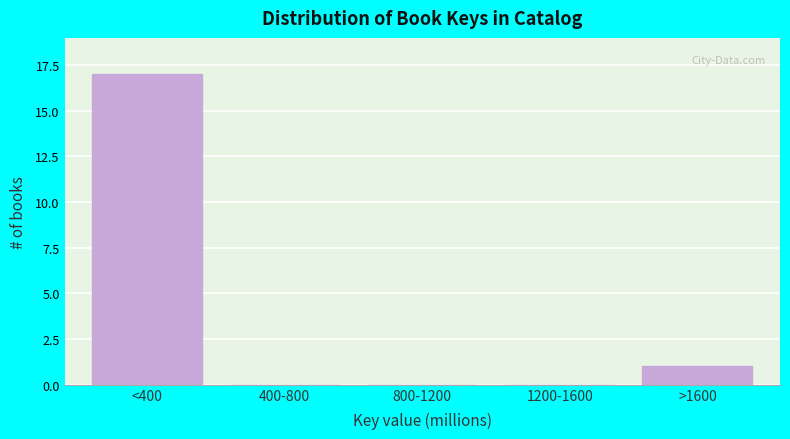

Reading left to right, list all the values displayed in this chart.

<400=17	400-800=0	800-1200=0	1200-1600=0	>1600=1